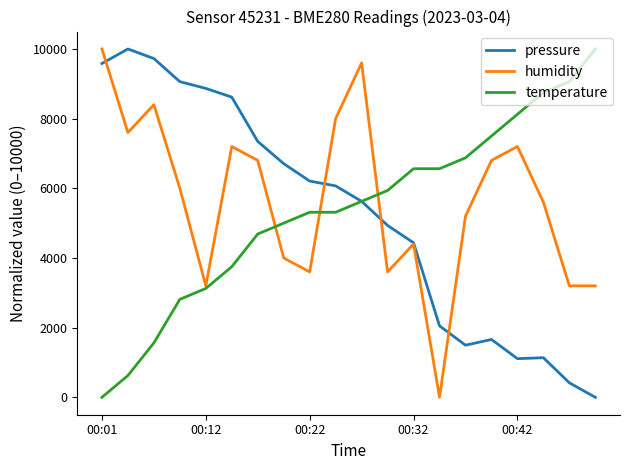

What is the greatest value displayed?

10000.0